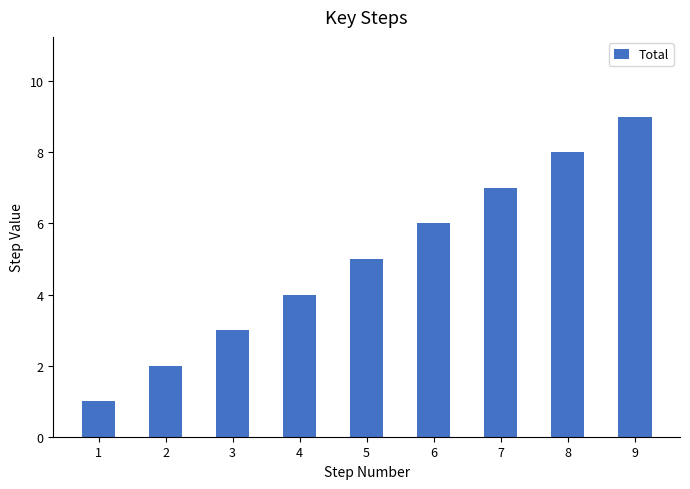

What is the value of the 7th bar from the left?

7